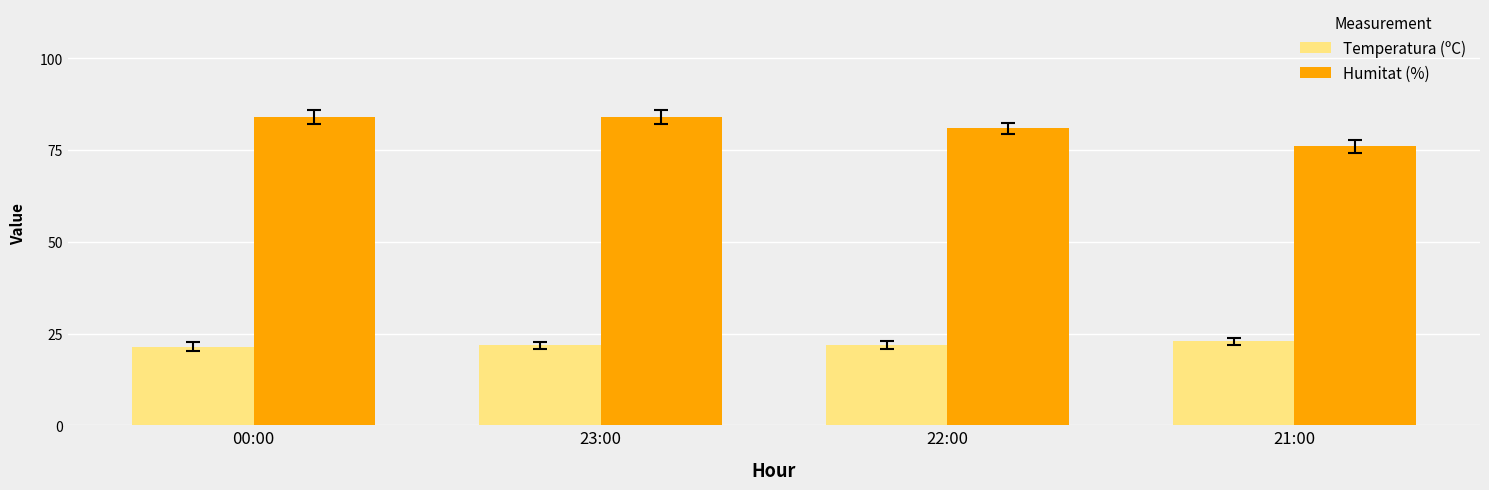

How many Humitat (%) values are between 81 and 84?

3